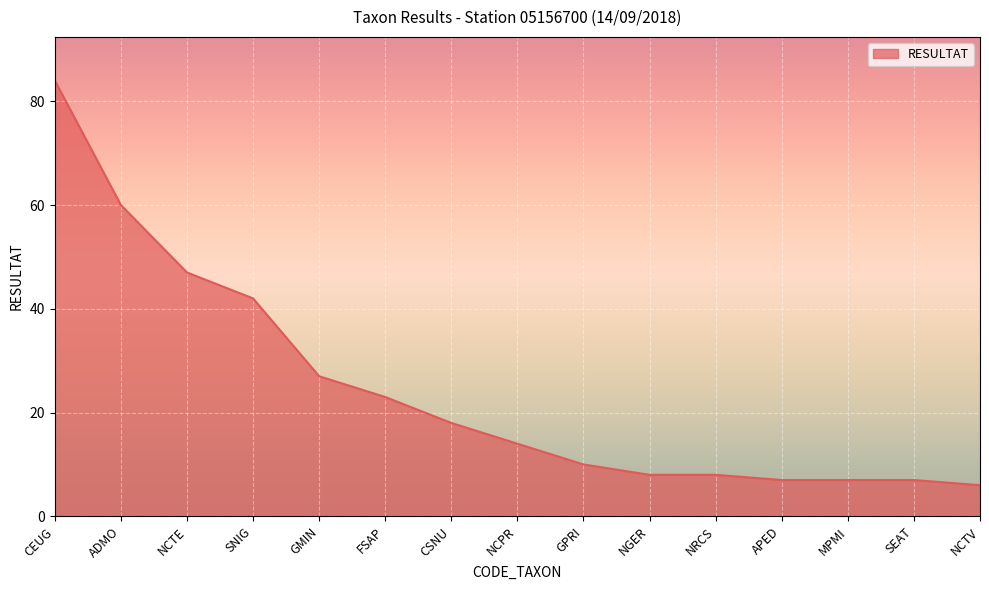

What is the difference between the maximum and minimum values?

78